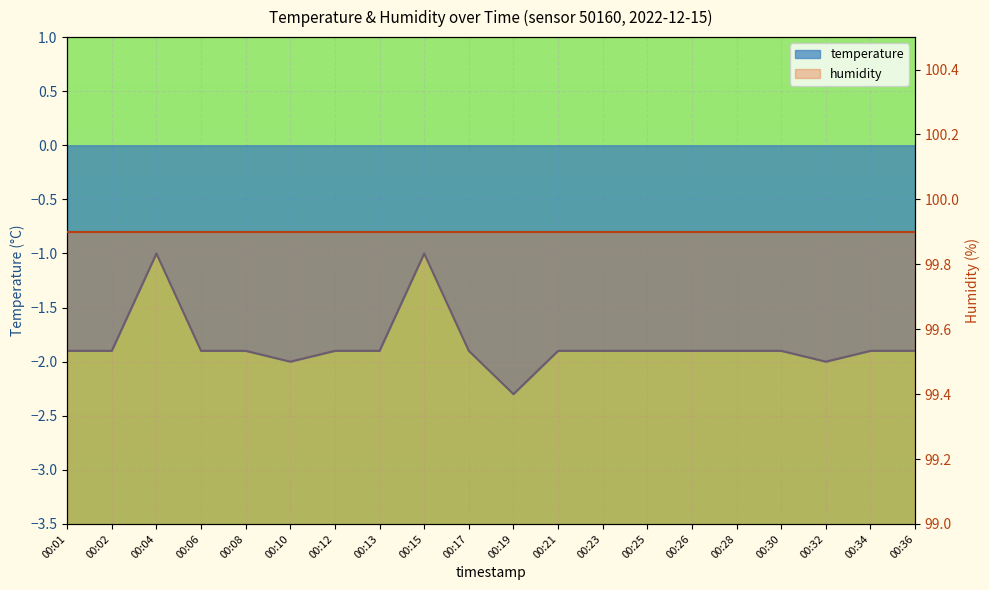

The value at 00:08 is -3.0. True or false?

False